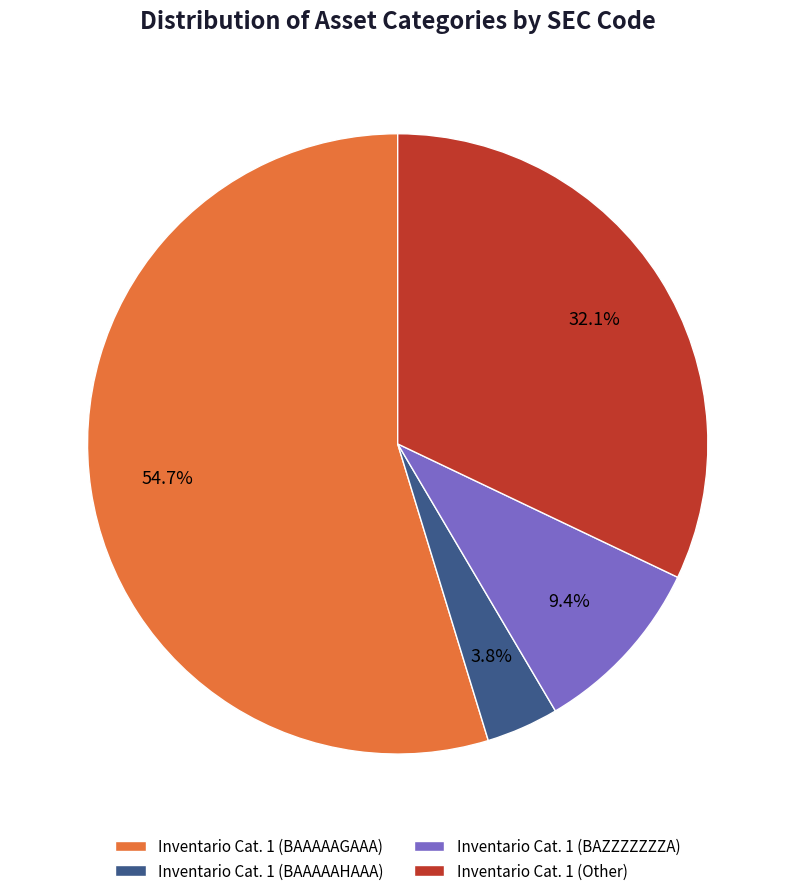

Which slice represents more than half of the pie?

Inventario Cat. 1 (BAAAAAGAAA)